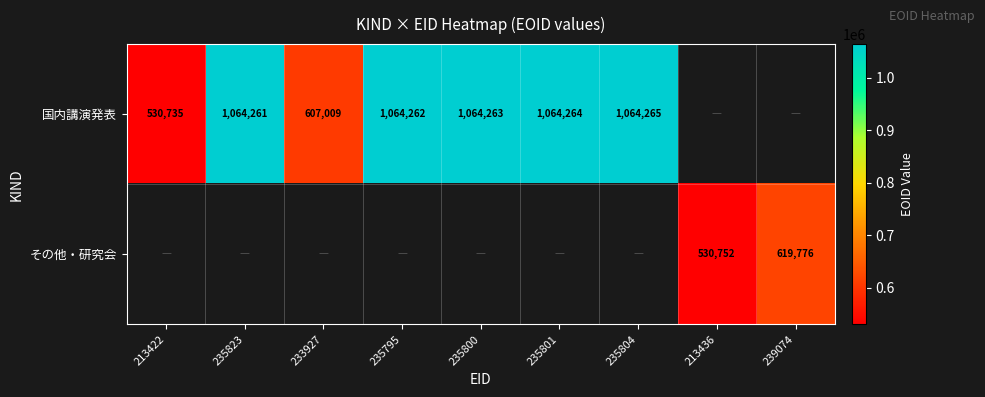

The value of 国内講演発表 at 233927 is 607009. True or false?

True